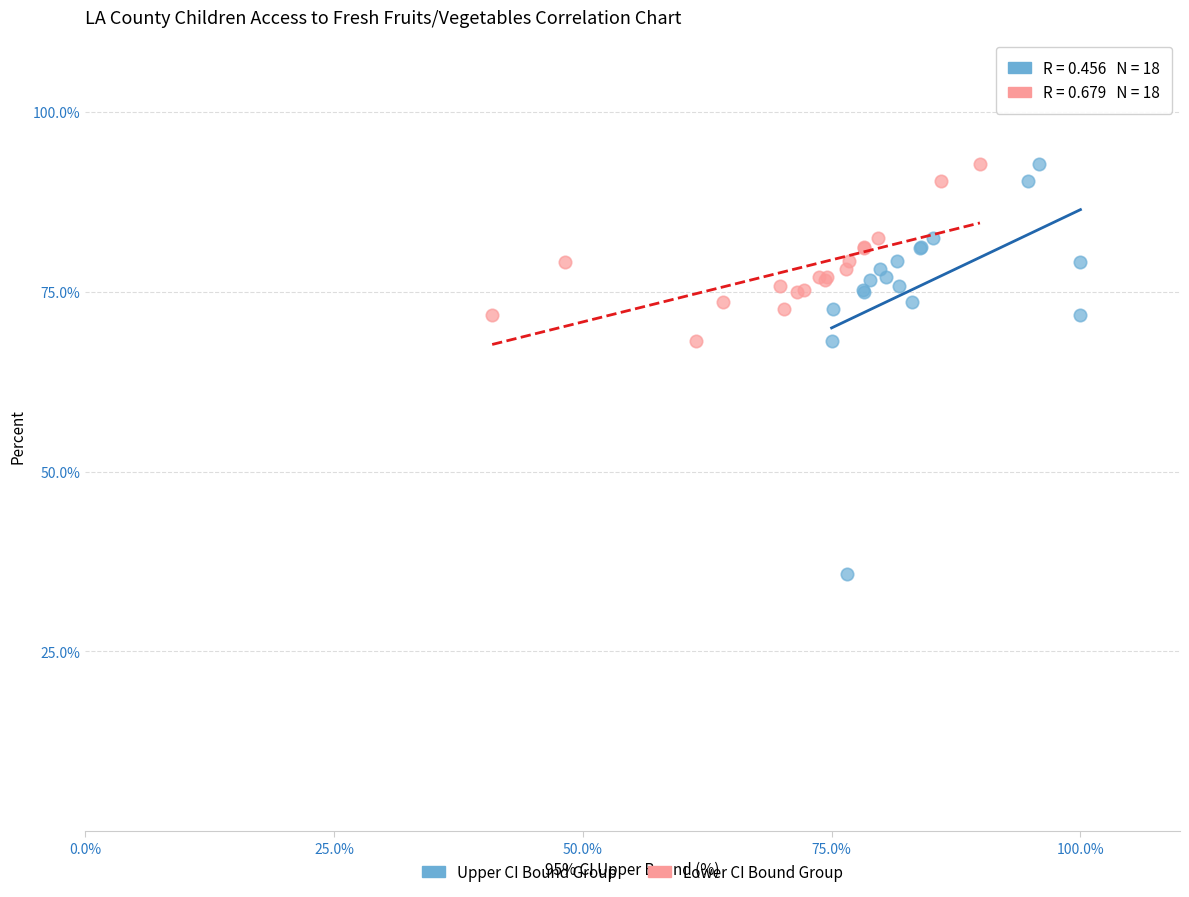

Which series reaches the minimum Y coordinate?

Upper CI Bound Group